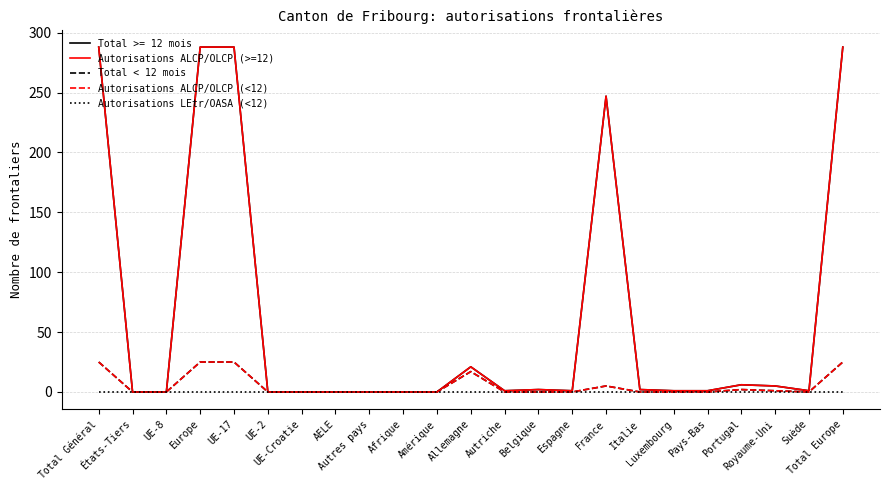

Which category has the highest value in the Total < 12 mois series?

Total Général